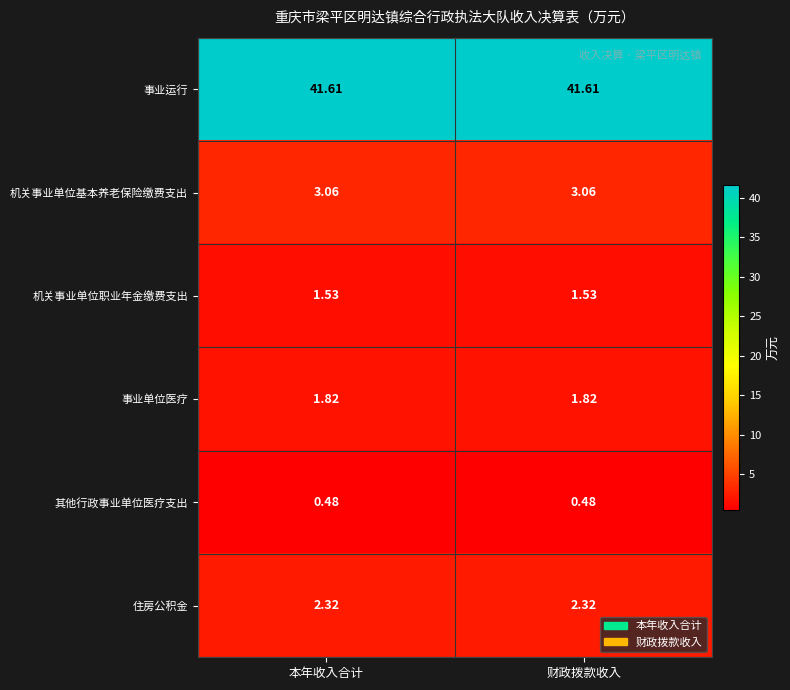

Count the number of categories in the chart.

2